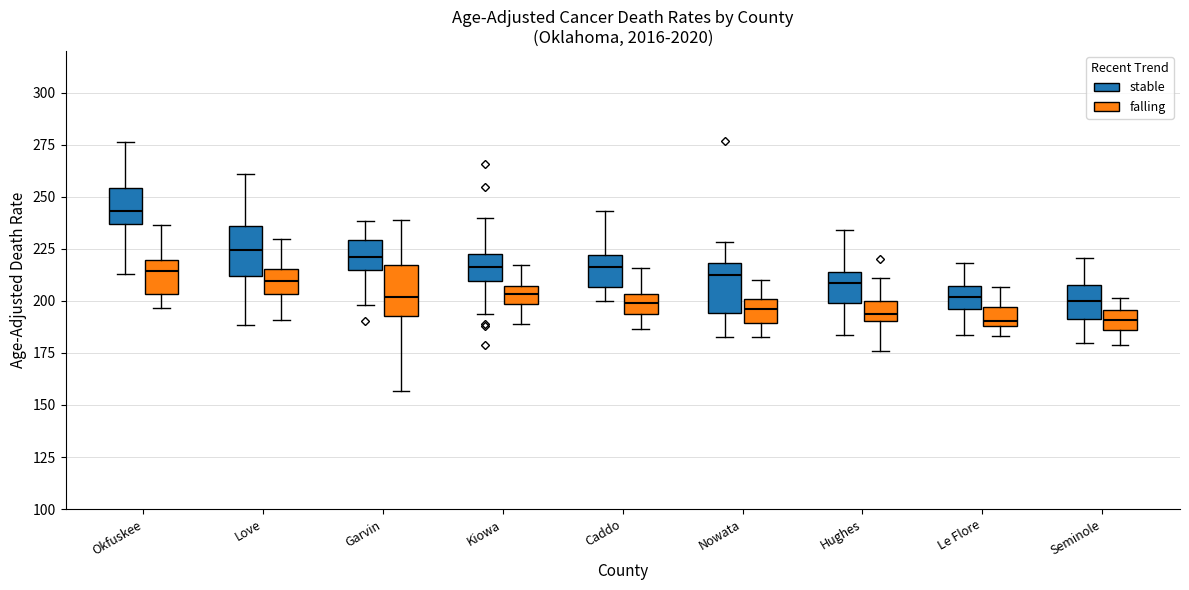

Reading left to right, read every box against the y-axis: the position of its median line, the range the box covers, and the ends of its whiskers. The values are not printed on the chart, so give them approximately, as read against the axis.

Okfuskee (stable): median 245, box 235 to 255, whiskers 215 to 275
Okfuskee (falling): median 215, box 205 to 220, whiskers 195 to 235
Love (stable): median 225, box 210 to 235, whiskers 190 to 260
Love (falling): median 210, box 205 to 215, whiskers 190 to 230
Garvin (stable): median 220, box 215 to 230, whiskers 200 to 240
Garvin (falling): median 200, box 195 to 215, whiskers 155 to 240
Kiowa (stable): median 215, box 210 to 225, whiskers 195 to 240
Kiowa (falling): median 205 (inside the box), box 200 to 205, whiskers 190 to 215
Caddo (stable): median 215, box 205 to 220, whiskers 200 to 245
Caddo (falling): median 200, box 195 to 205, whiskers 185 to 215
Nowata (stable): median 215, box 195 to 220, whiskers 180 to 230
Nowata (falling): median 195, box 190 to 200, whiskers 185 to 210
Hughes (stable): median 210, box 200 to 215, whiskers 185 to 235
Hughes (falling): median 195, box 190 to 200, whiskers 175 to 210
Le Flore (stable): median 200, box 195 to 205, whiskers 185 to 220
Le Flore (falling): median 190 (just above the box's lower edge), box 190 to 195, whiskers 185 to 205
Seminole (stable): median 200, box 190 to 205, whiskers 180 to 220
Seminole (falling): median 190, box 185 to 195, whiskers 180 to 200